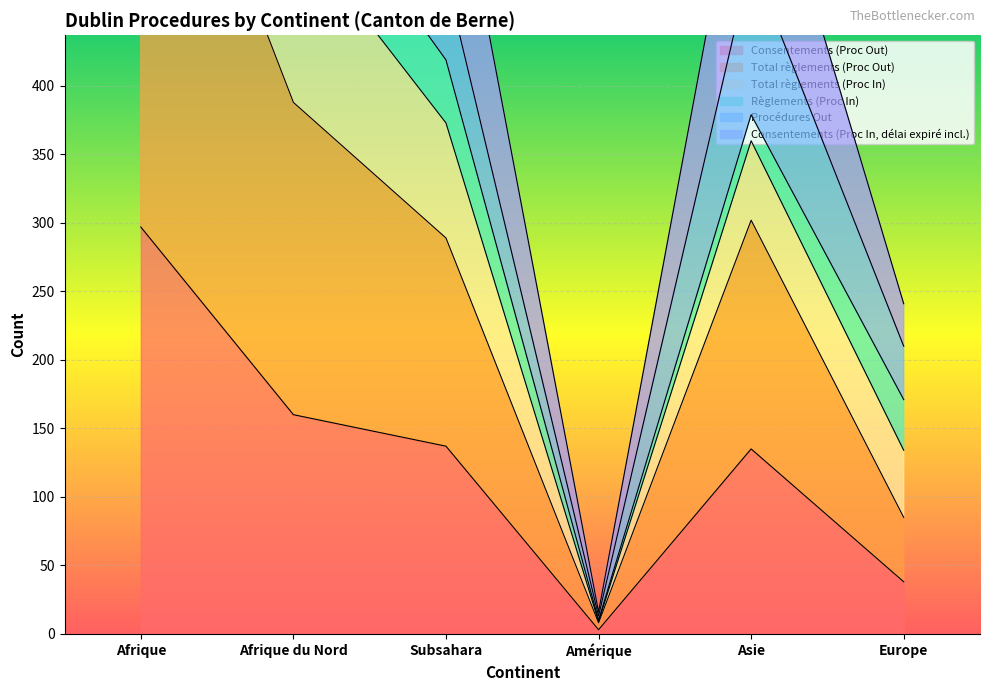

How many interior local valleys does the Total règlements (Proc In) series have?

1